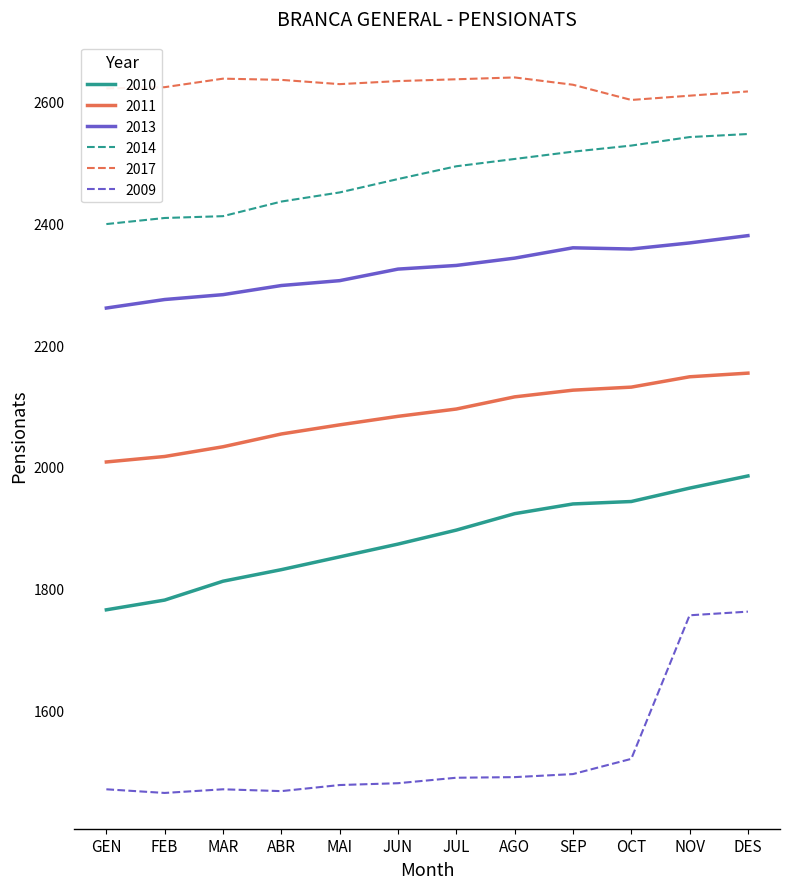

What is the total value across all series at MAR?

12648